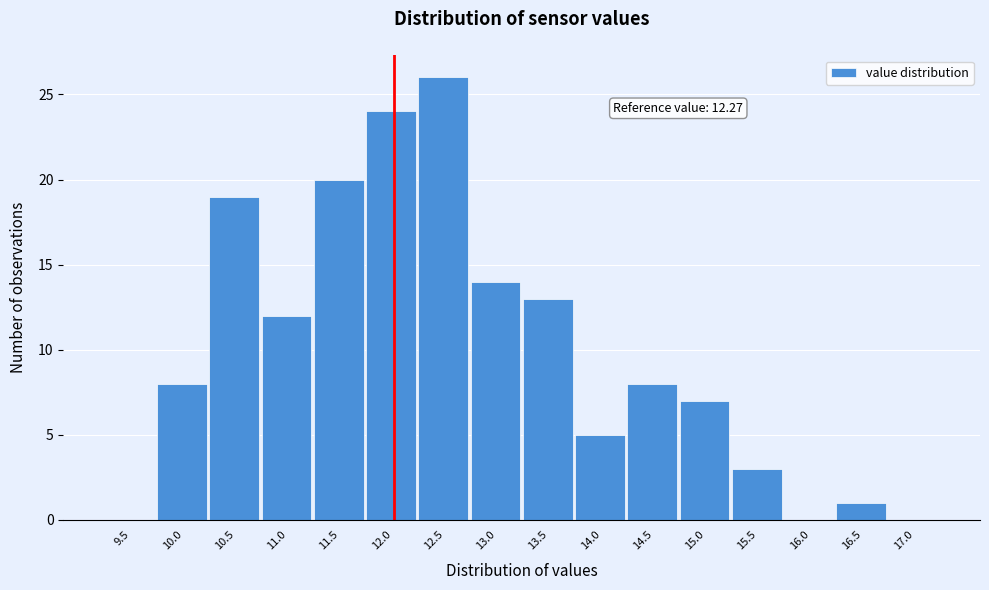

Reading left to right, list all the values displayed in this chart.

9.5=0	10.0=8	10.5=19	11.0=12	11.5=20	12.0=24	12.5=26	13.0=14	13.5=13	14.0=5	14.5=8	15.0=7	15.5=3	16.0=0	16.5=1	17.0=0